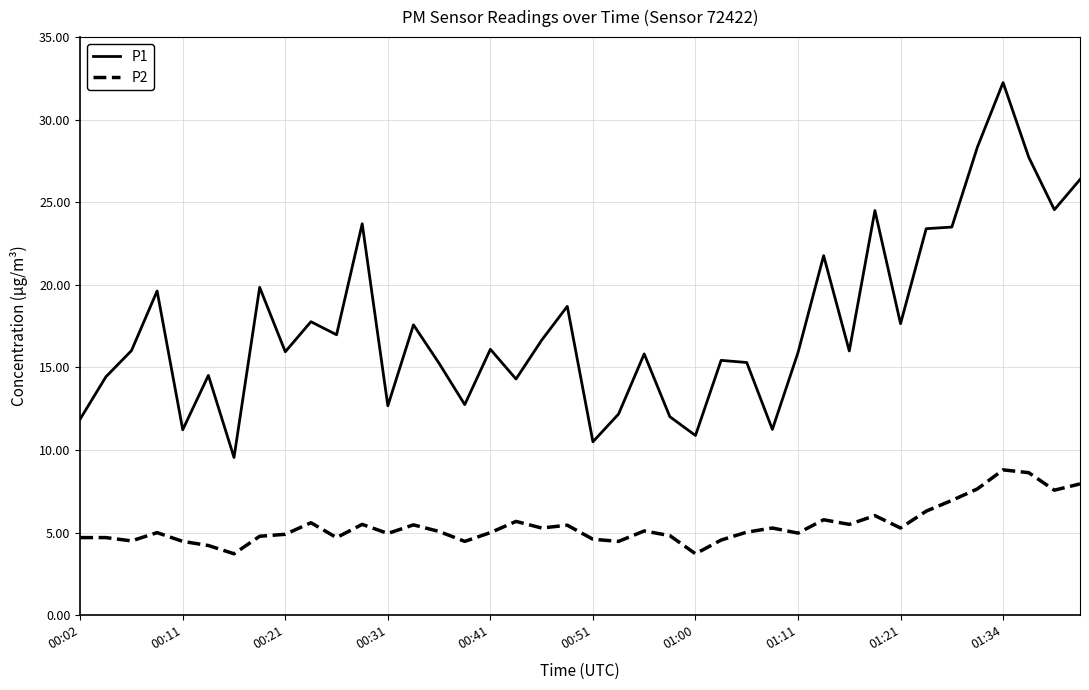

Which series has the largest total across all categories?

P1